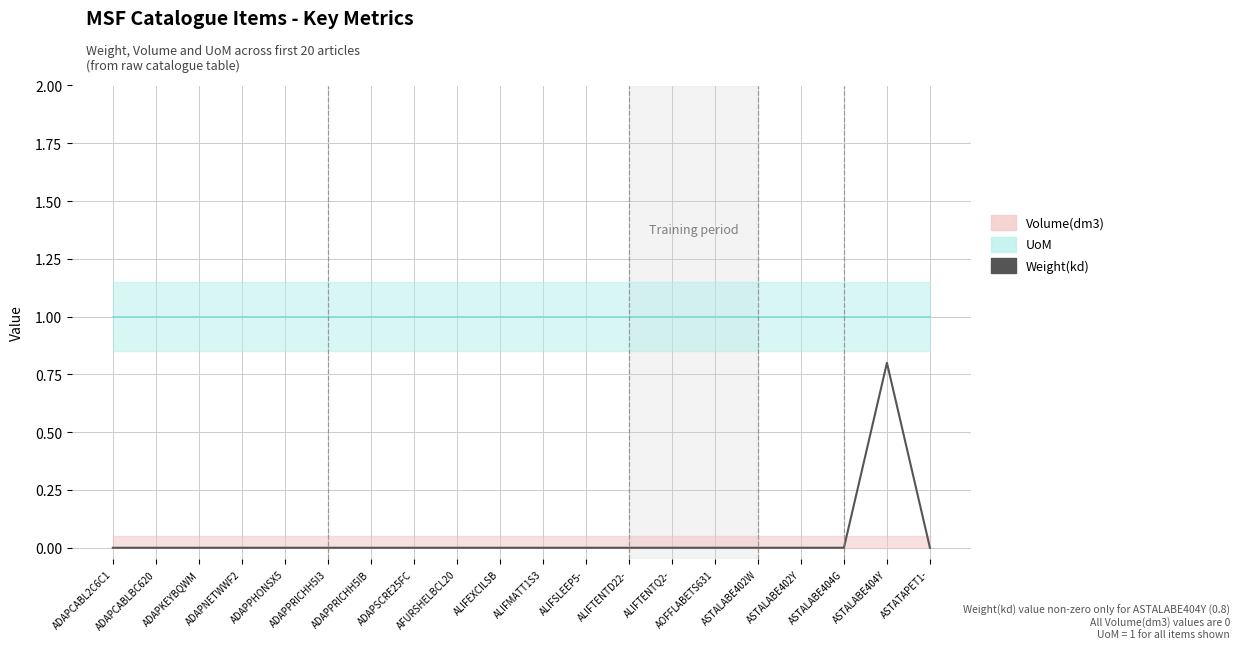

What is the difference between the maximum and minimum values?

0.8